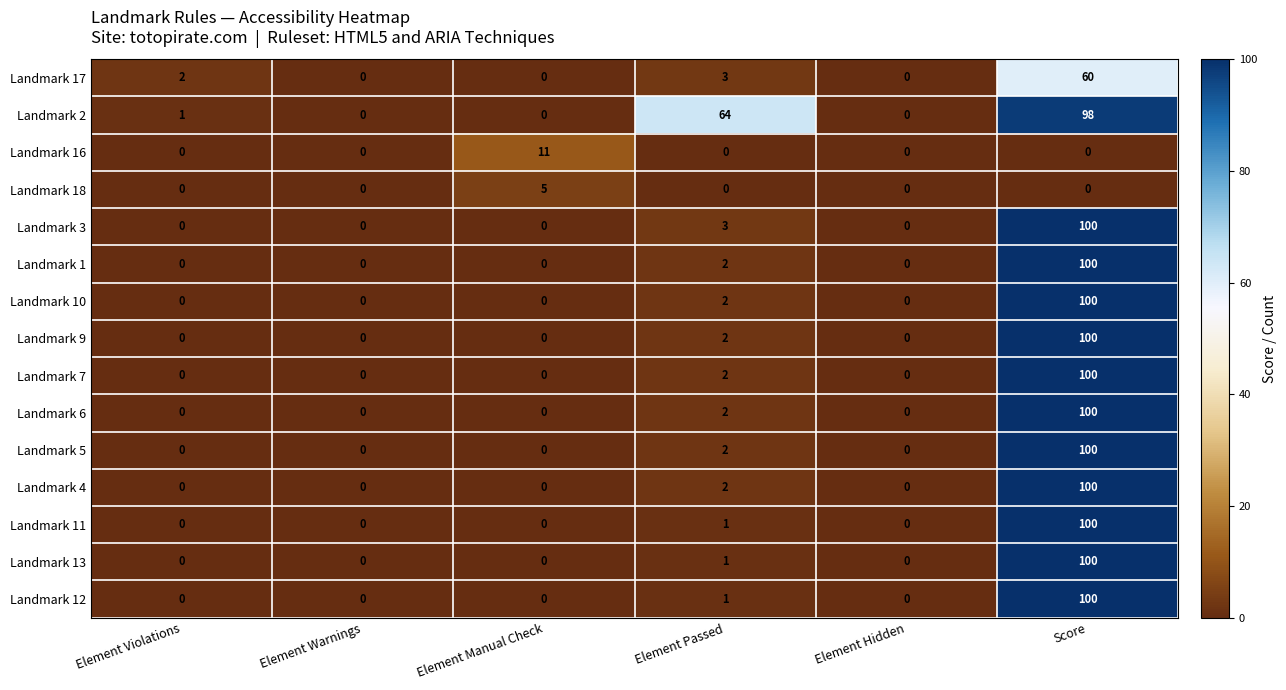

What is the greatest value displayed?

100